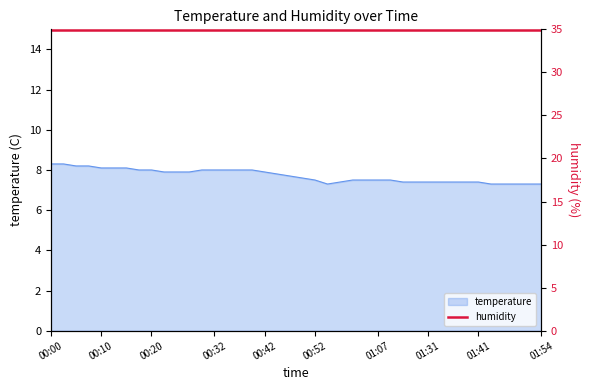

What is the change in value from 00:29 to 01:00?

-0.6